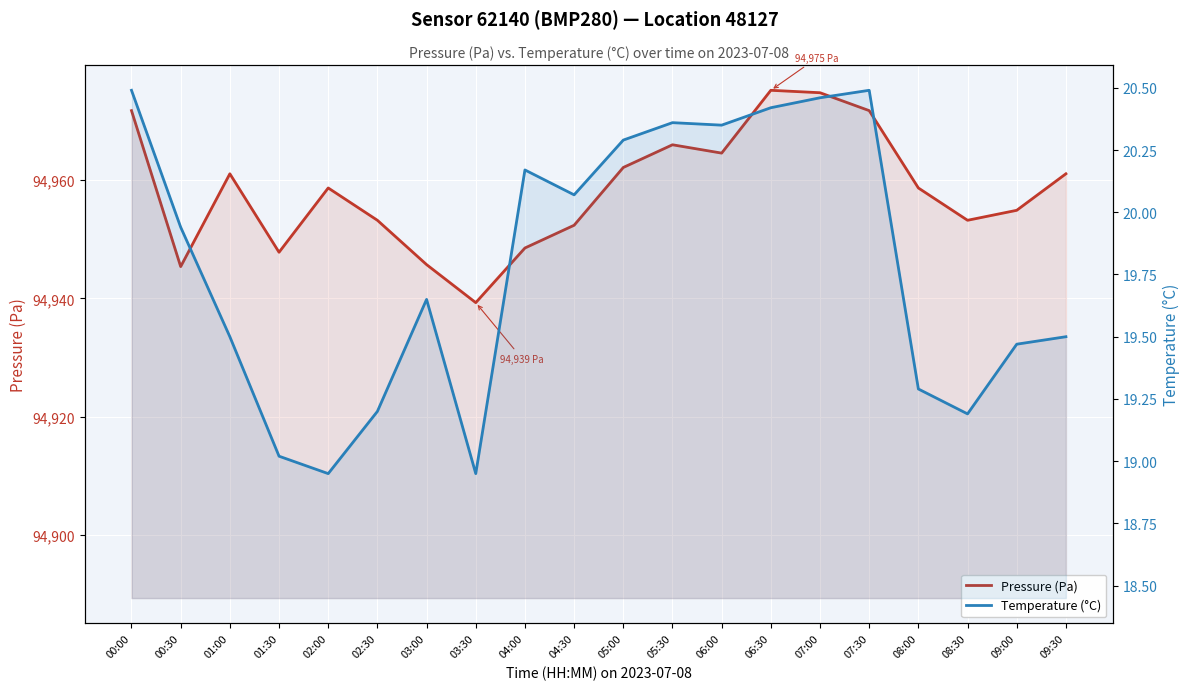

True or false: Temperature (°C) and Pressure (Pa) cross at least once.

False